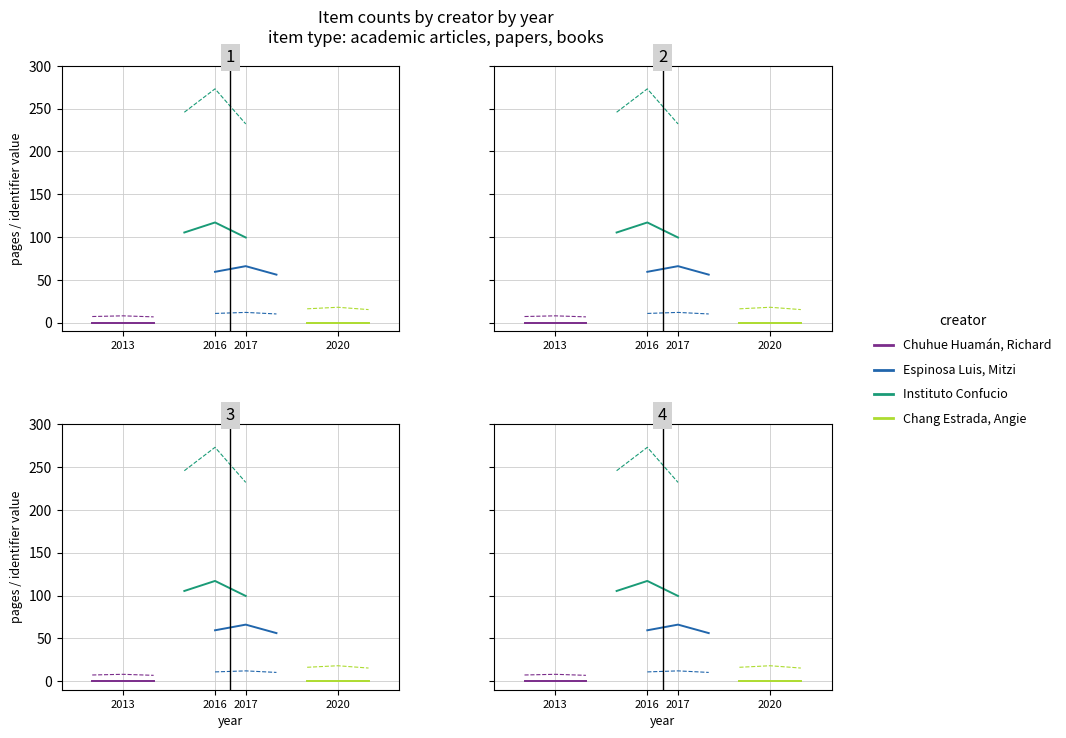

At which category is the sum across all series the highest?

2016